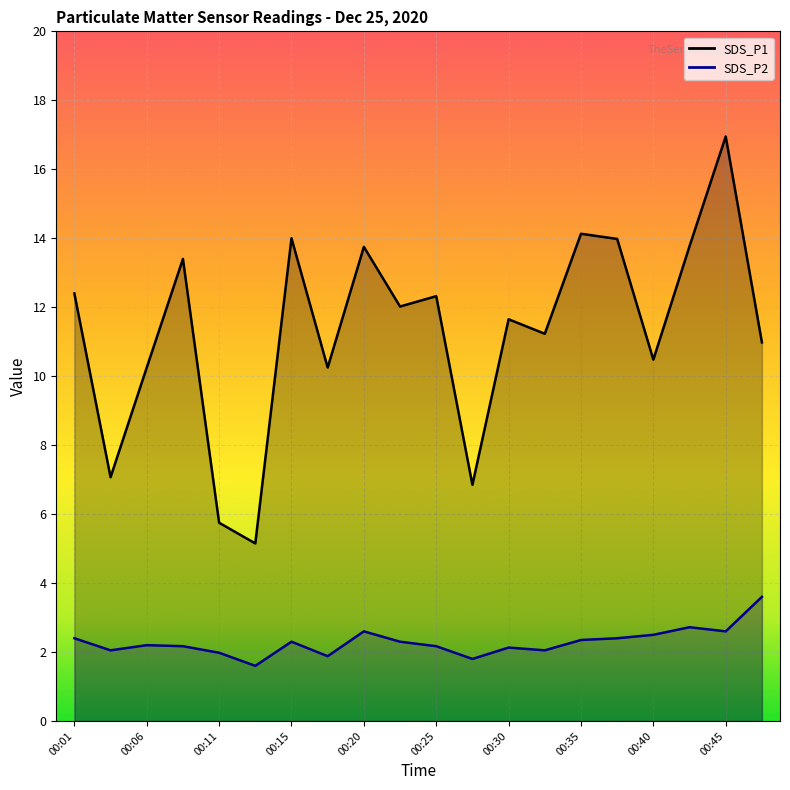

What is the total value across all series at 00:40?

13.0